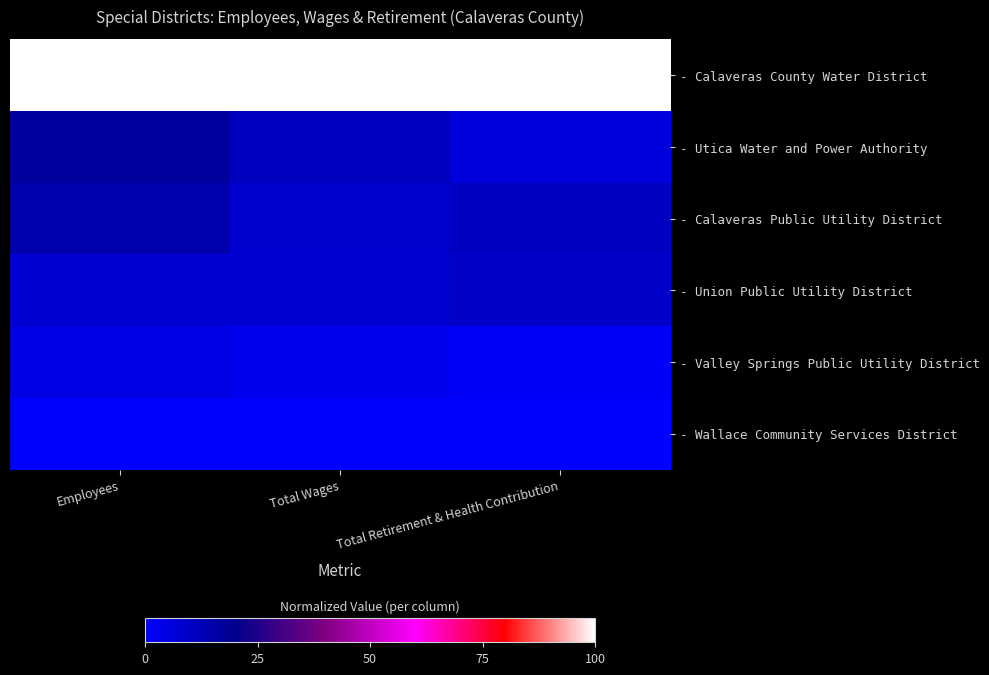

Which series has the largest range (max minus min)?

- Utica Water and Power Authority